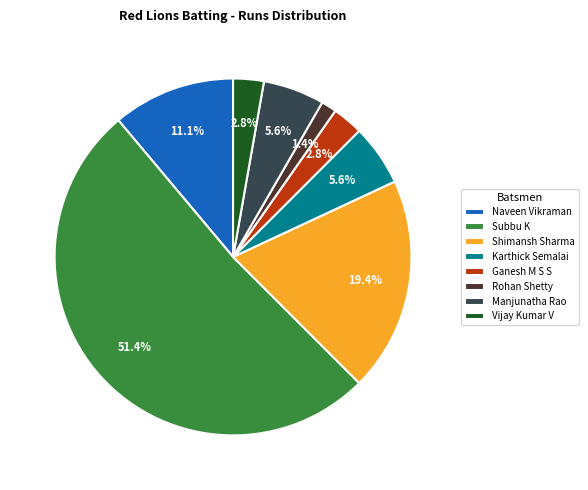

Is Subbu K the majority of the pie?

Yes